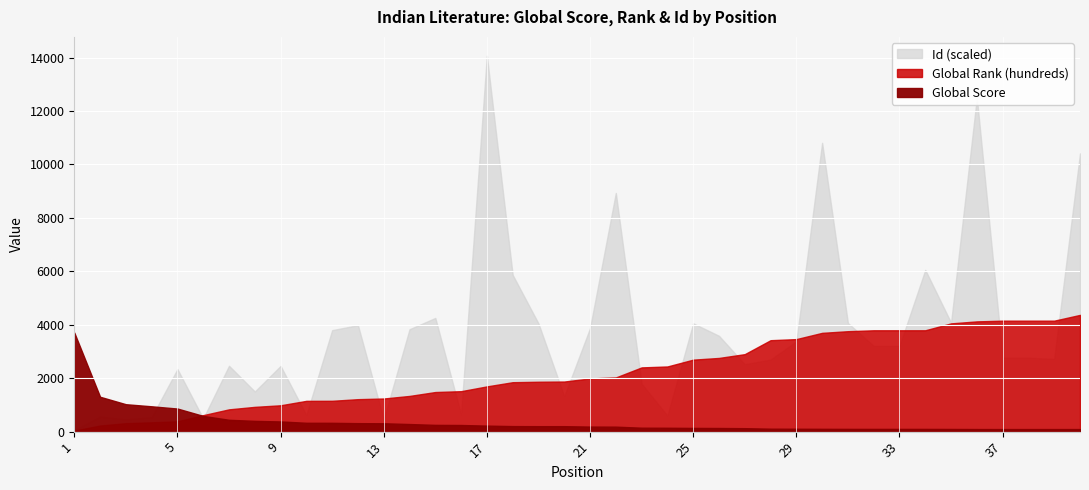

How many data points in Global Score are above 204?

18